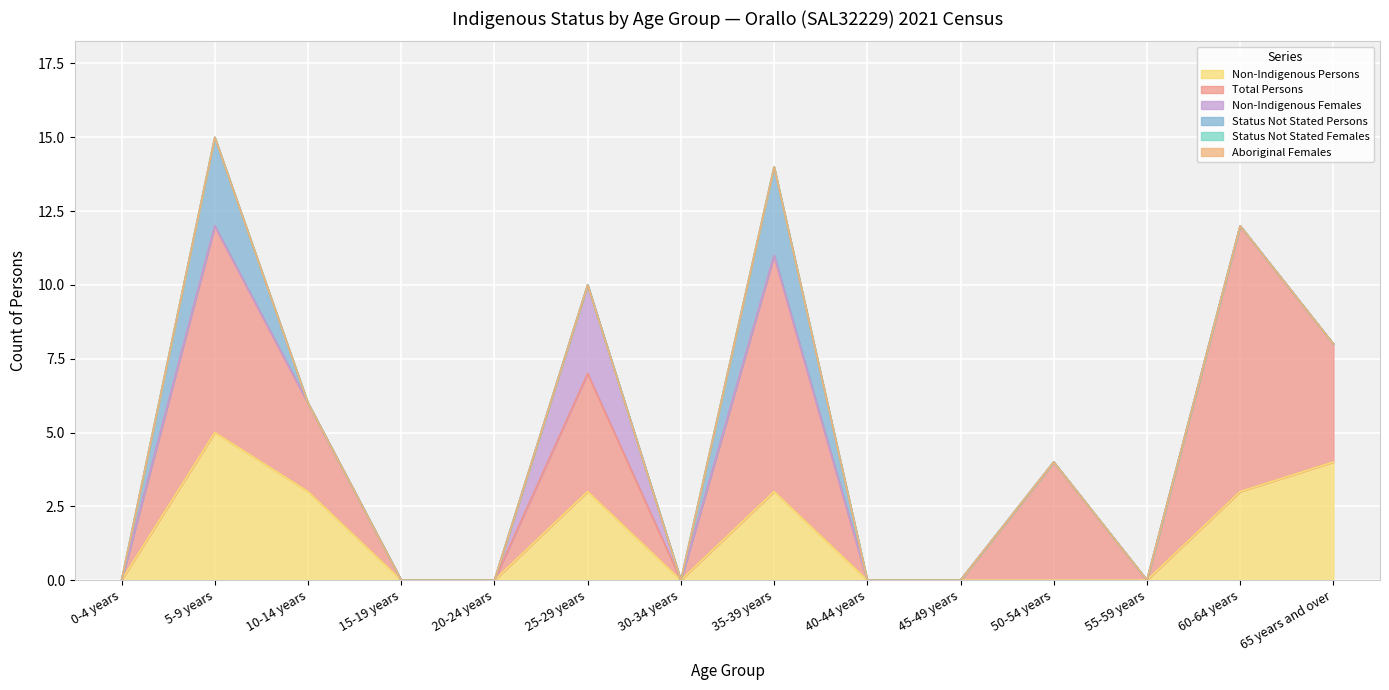

What is the sum of all Non-Indigenous Persons values?

21